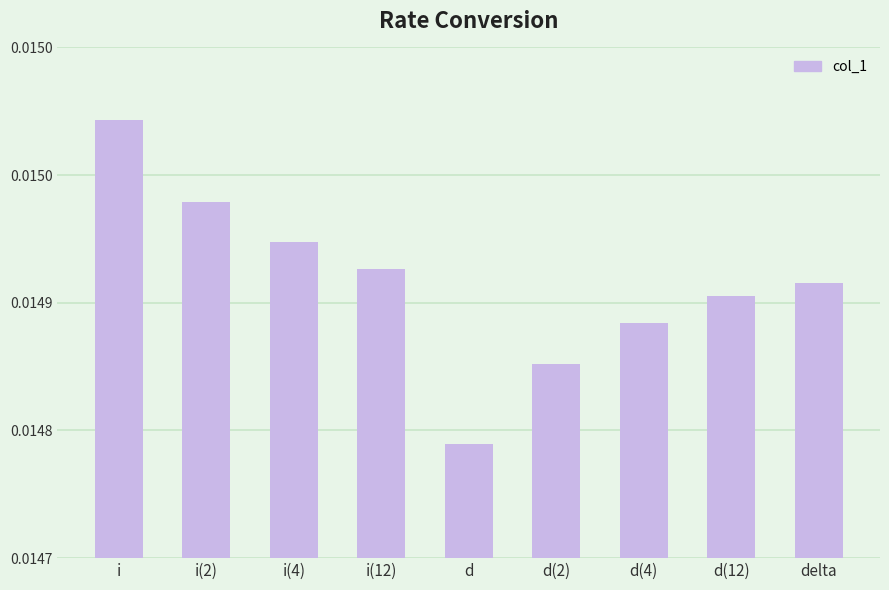

The value at d(12) is 0.0. True or false?

False